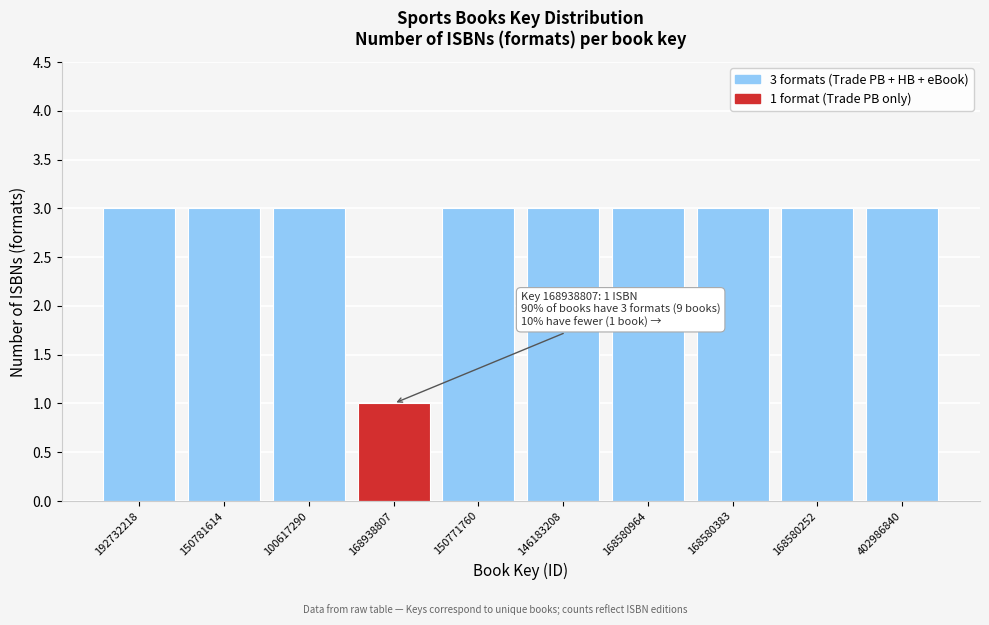

Reading left to right, what are all the values shown in this chart?

3	3	3	1	3	3	3	3	3	3